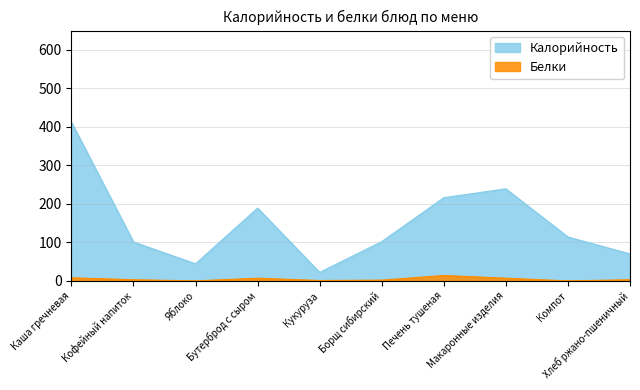

Where is the first local maximum for Калорийность?

Бутерброд с сыром